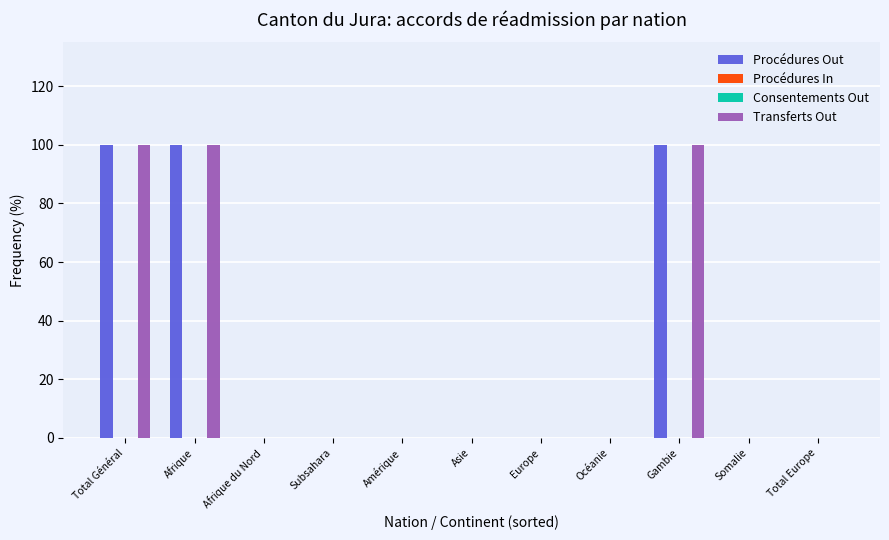

True or false: Procédures In has a value of 0 at Gambie.

True